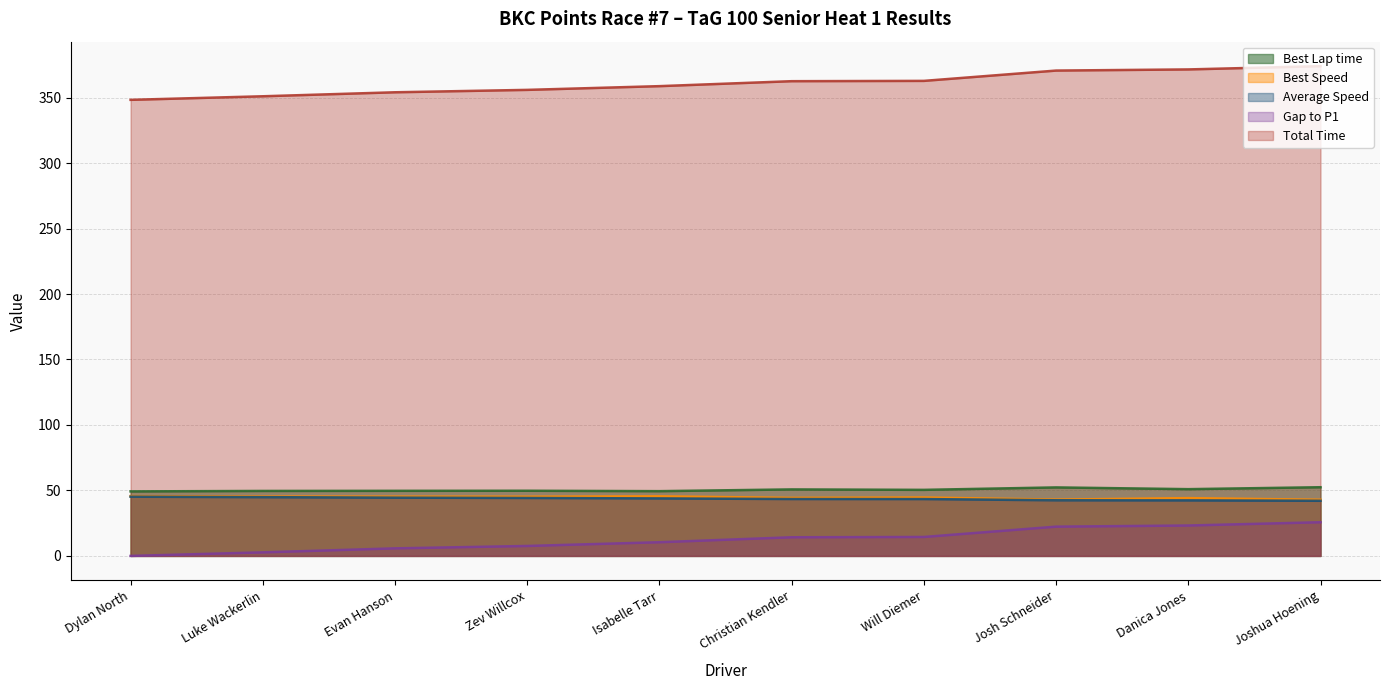

At which category is the sum across all series the highest?

Joshua Hoening